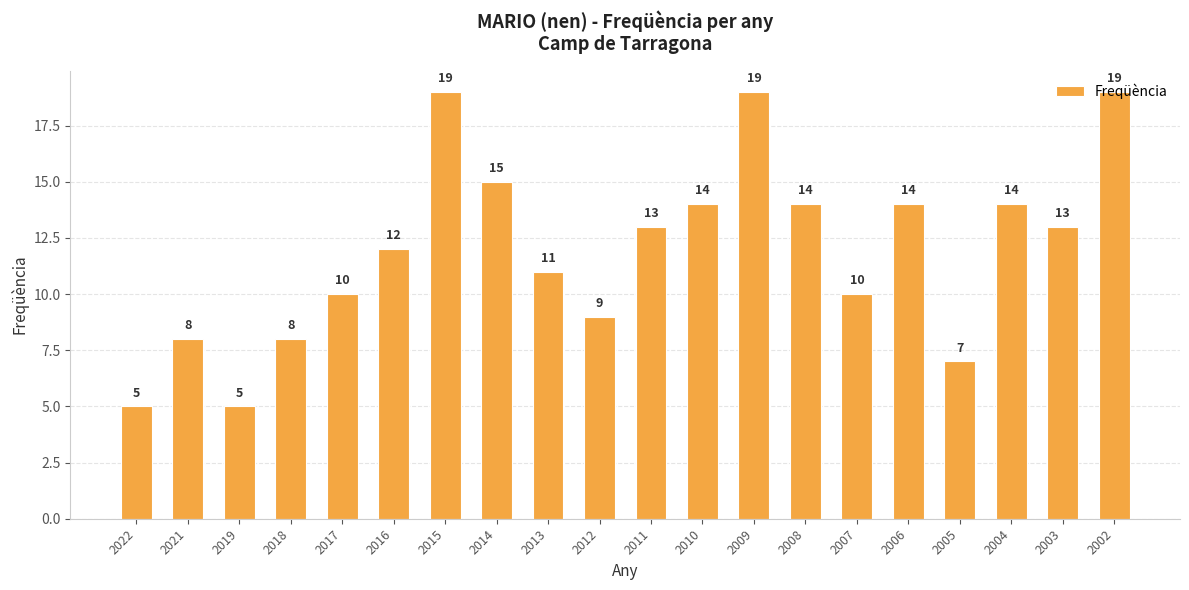

What is the minimum value shown in the chart?

5